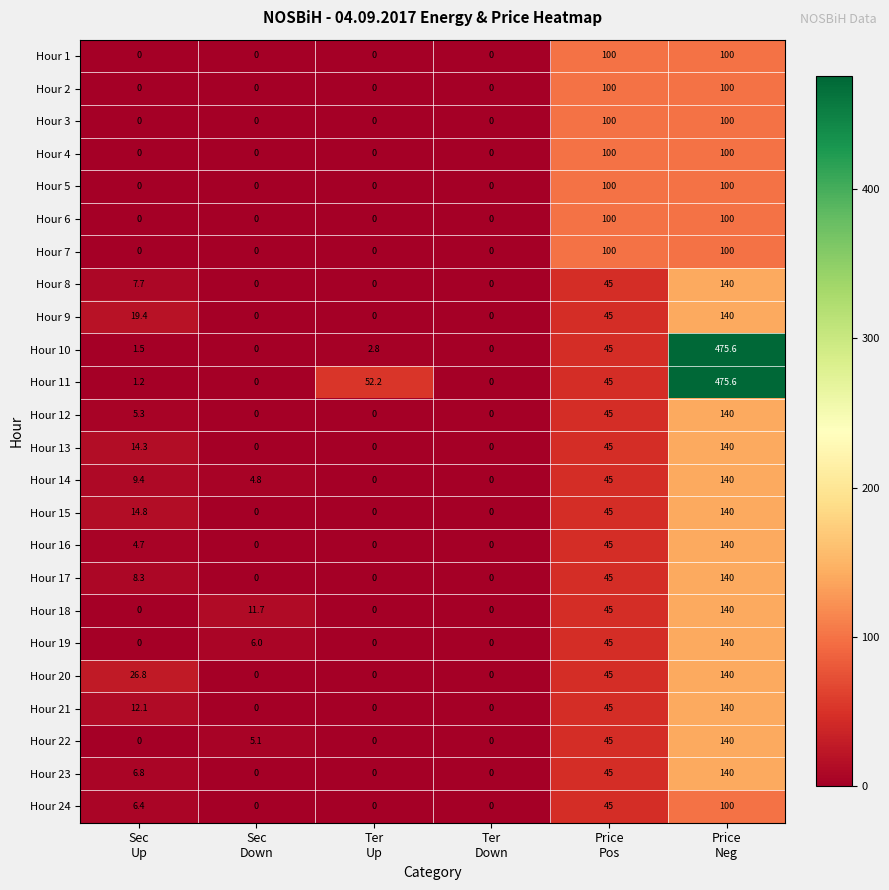

What is the greatest value displayed?

475.6